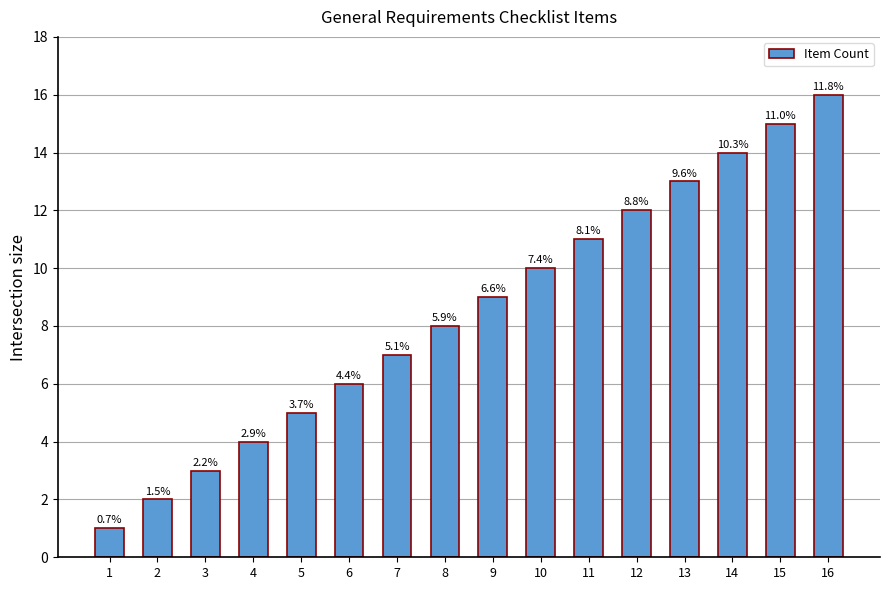

What is the change in value from 2 to 11?

+9